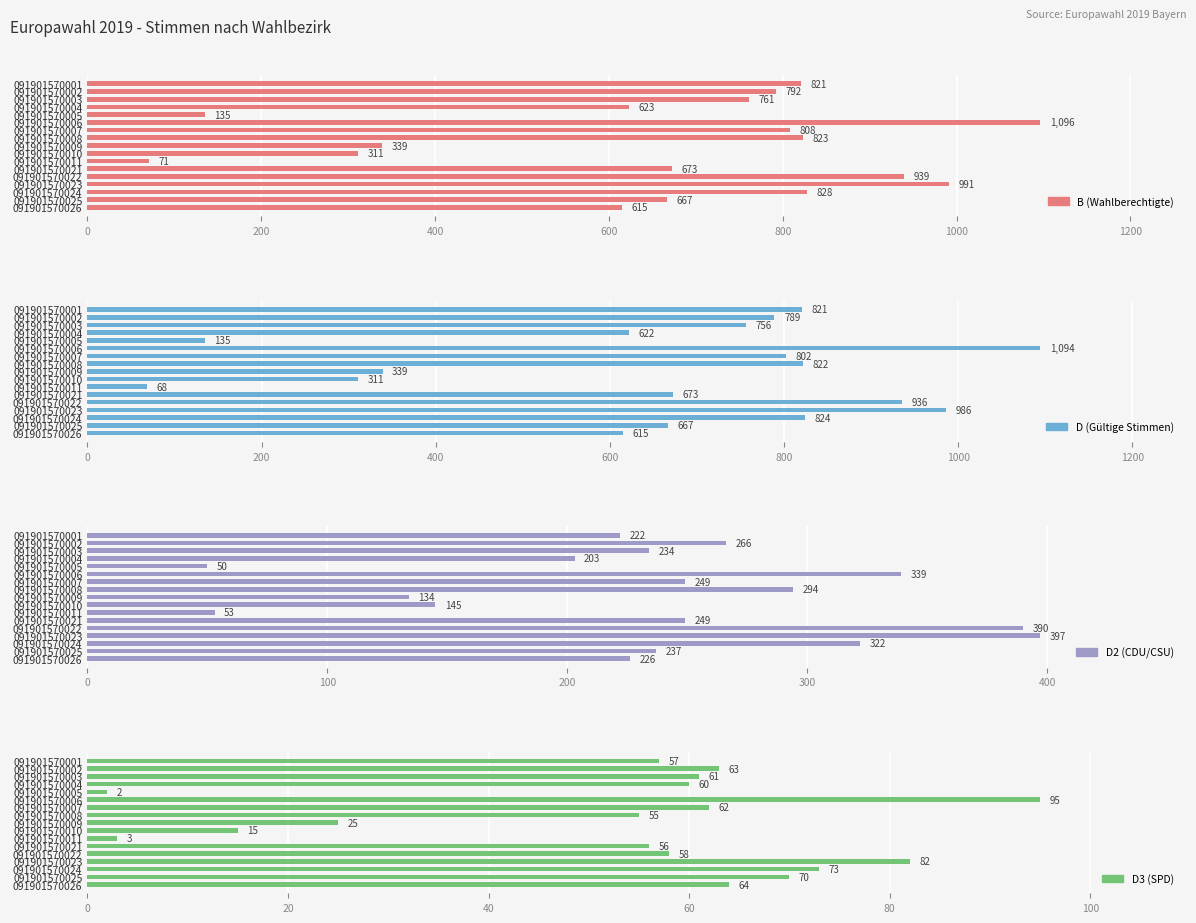

What position from the right is 9?

8